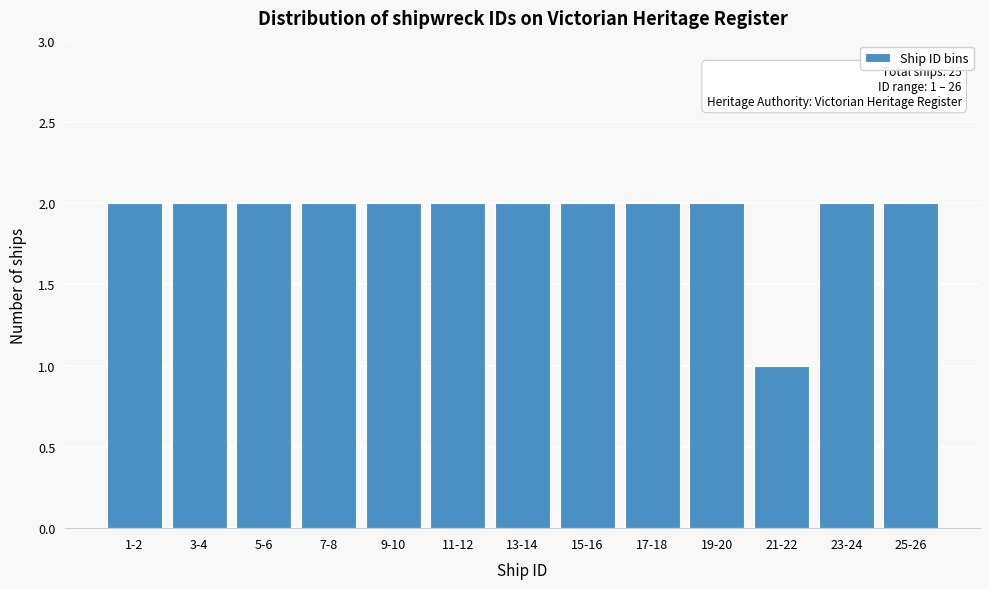

Reading right to left, what are all the values shown in this chart?

2	2	1	2	2	2	2	2	2	2	2	2	2